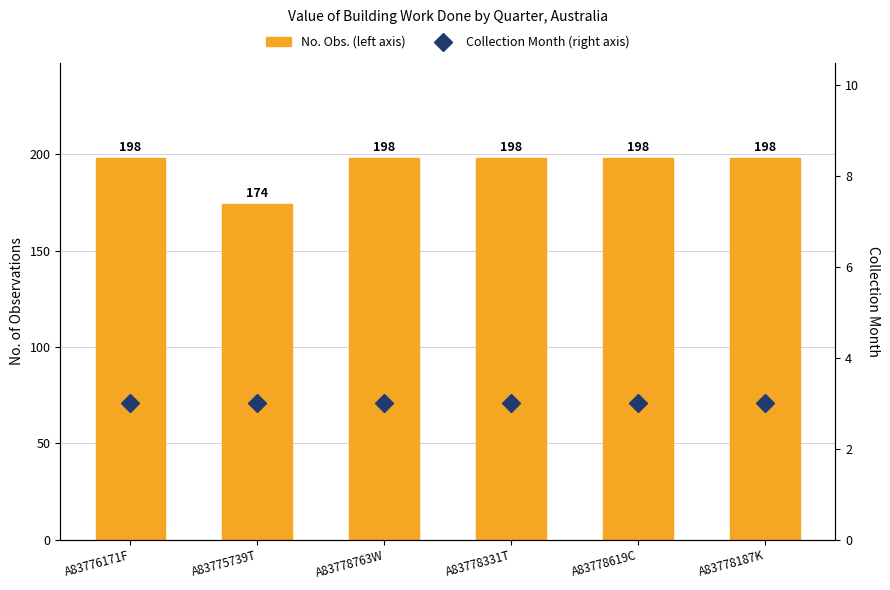

List the series in order of their overall mean, lowest first.

Collection Month (right axis), No. Obs. (left axis)